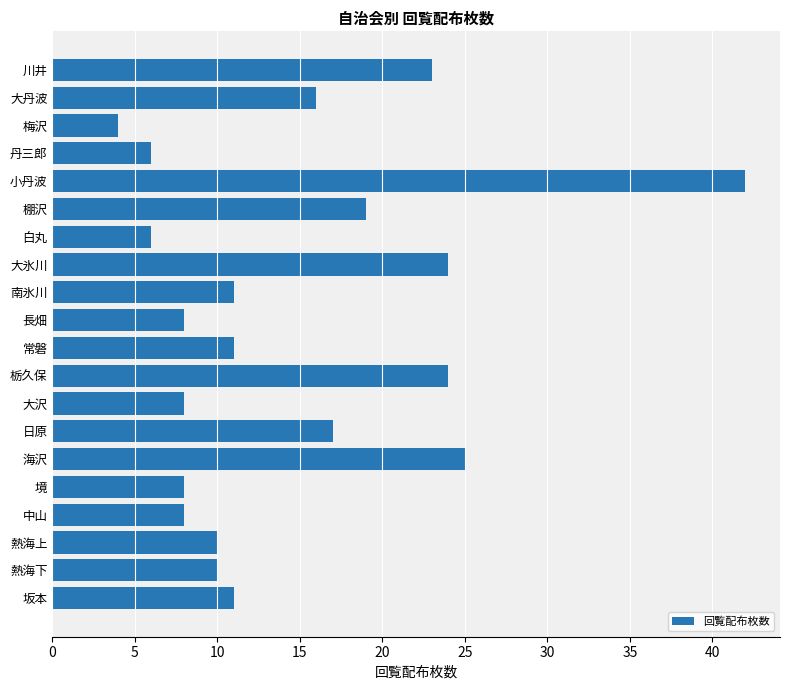

What is the label of the 11th bar from the bottom?

長畑